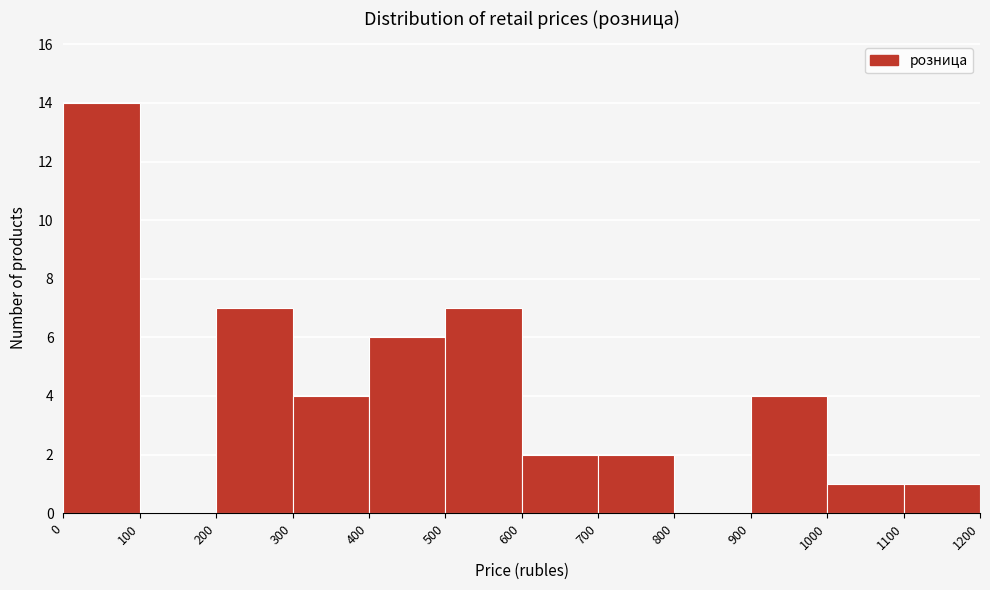

How tall is the bar that spans 600 to 700 on the x-axis? The values are not printed on the chart, so give them approximately, as read against the axis.

2